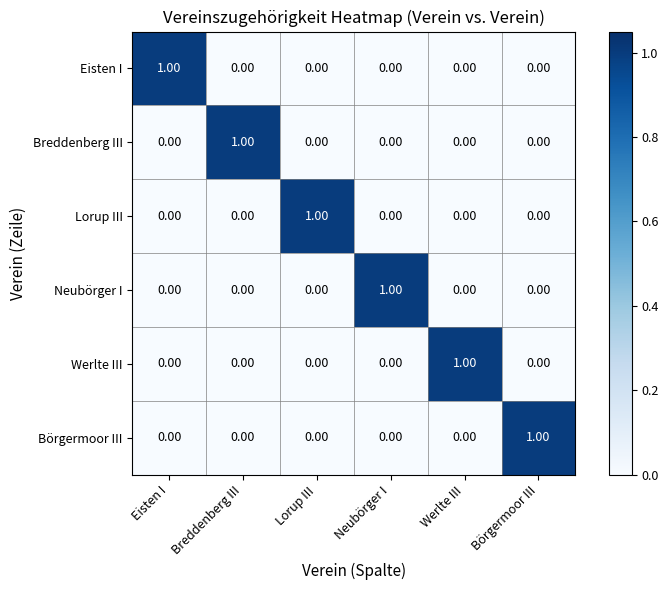

At how many categories does at least one series exceed 0?

6